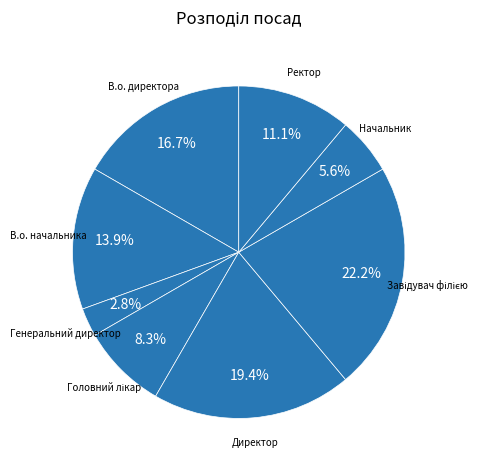

Approximately how many times larger is the value at Начальник compared to Генеральний директор?

2.0